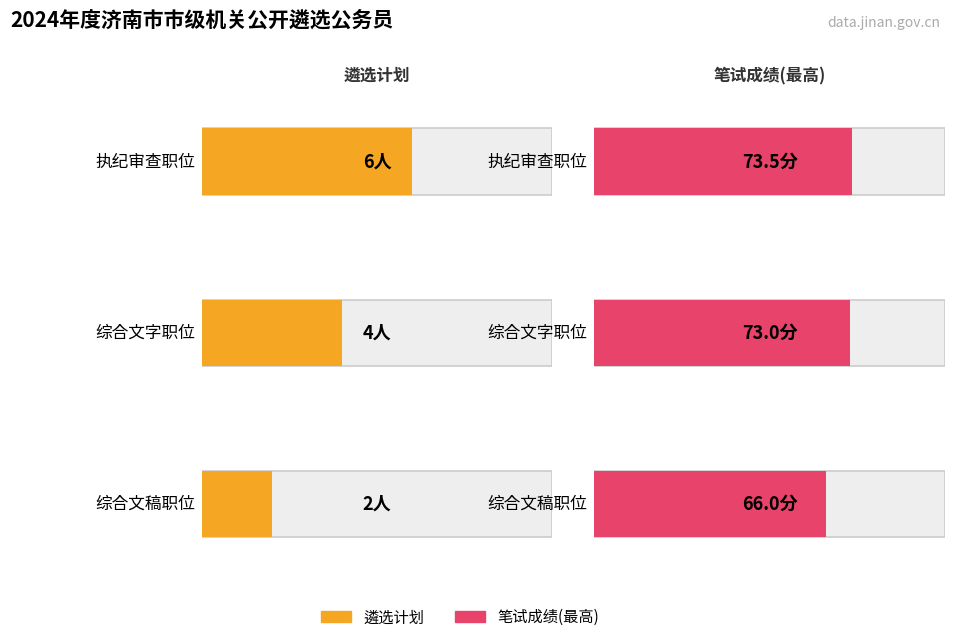

Are the bars horizontal?

Yes